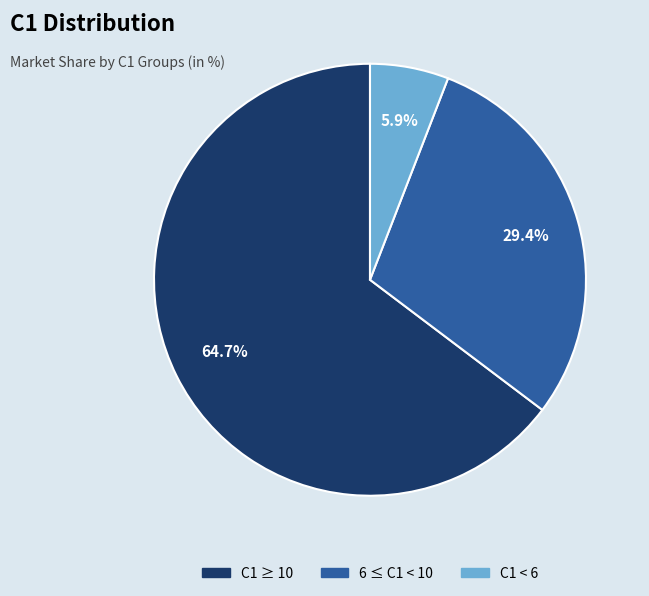

Is there any slice that represents more than half of the pie?

Yes